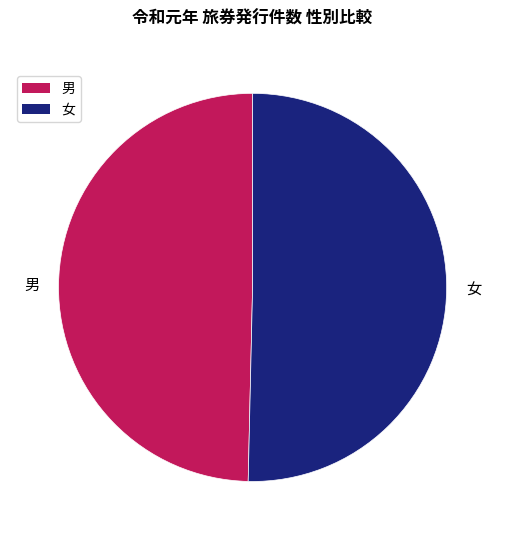

Is 男 the majority of the pie?

No